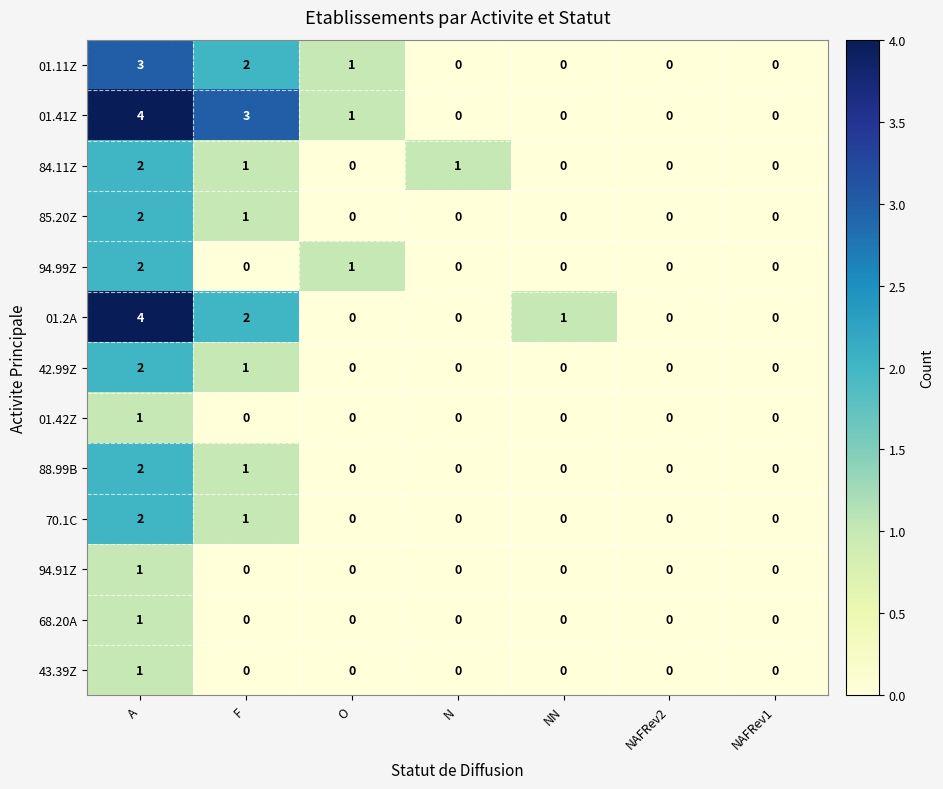

How many distinct data groups are displayed?

13